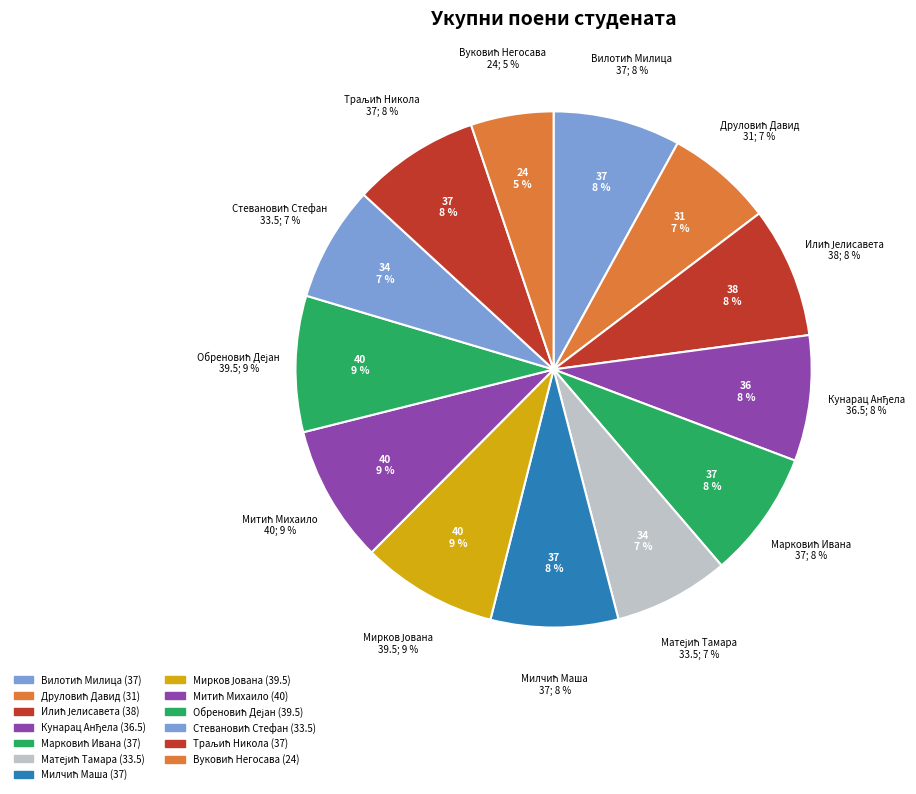

What percentage is NOT represented by Кунарац Анђела?

92.1%